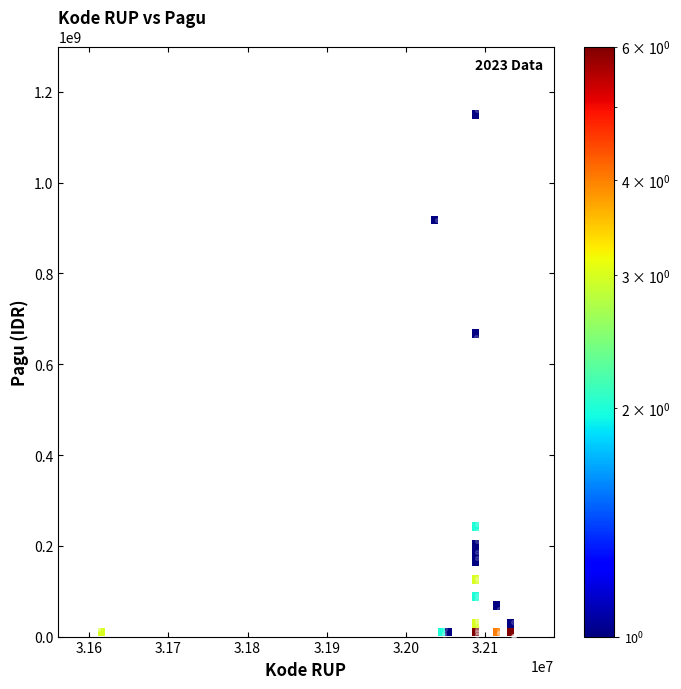

What Y value in the scatter plot is closest to 580008500?

660551000